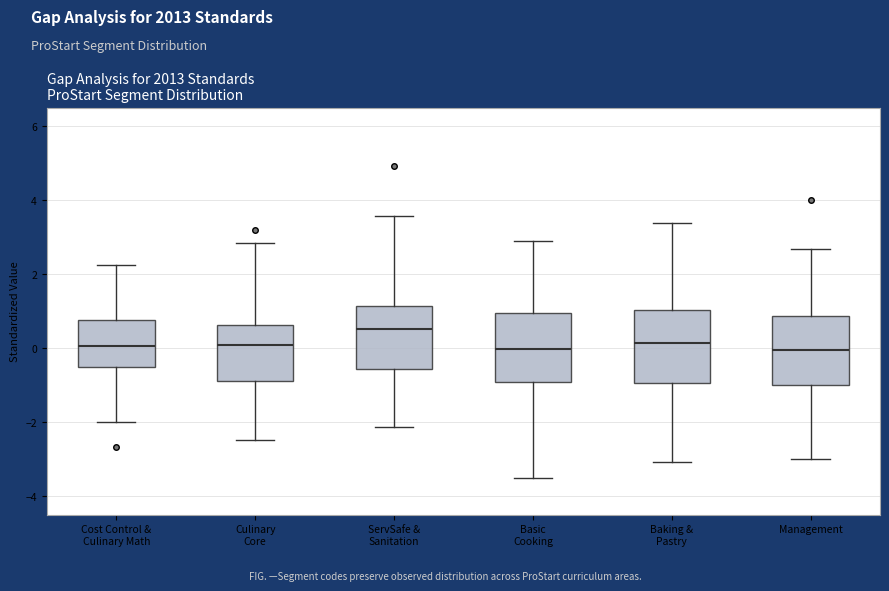

Where does the median line of the box for Cost Control & Culinary Math sit on the y-axis? The values are not printed on the chart, so give them approximately, as read against the axis.

0.0